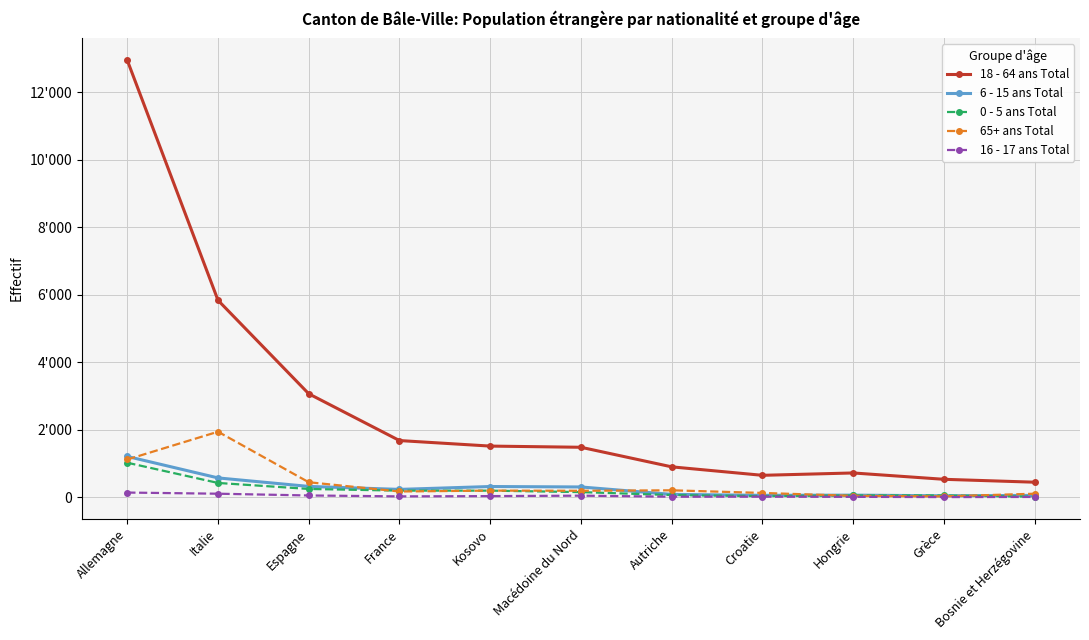

Is this an area chart (filled region under the line)?

No